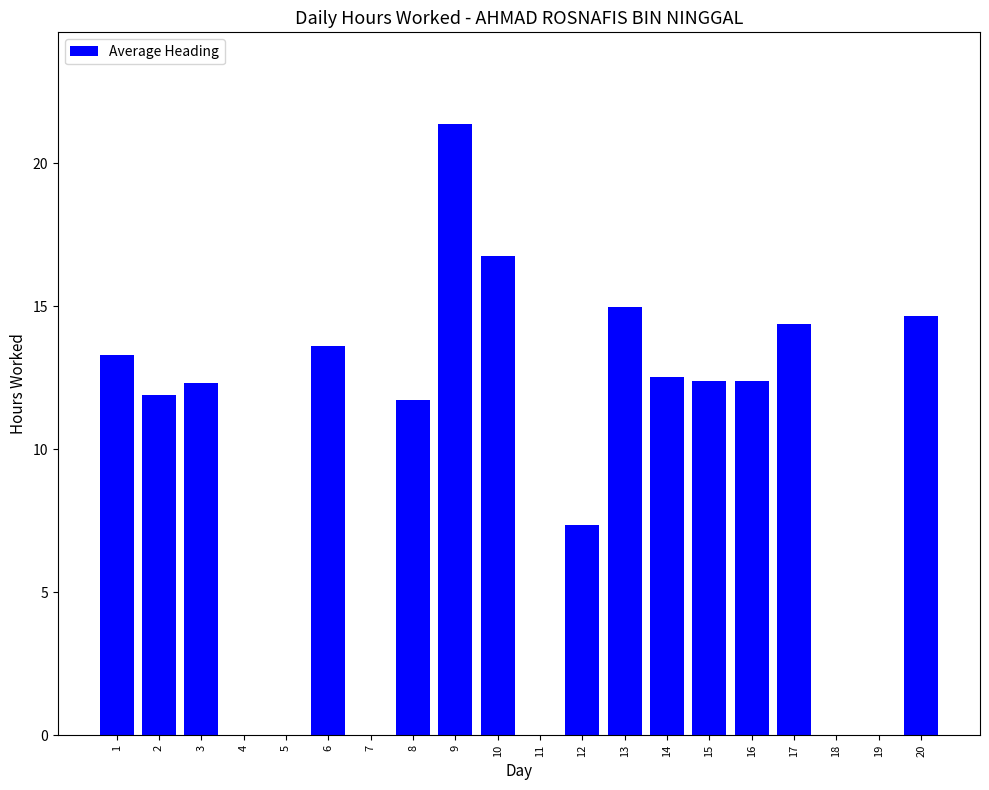

The value at 11 is 14.4. True or false?

False